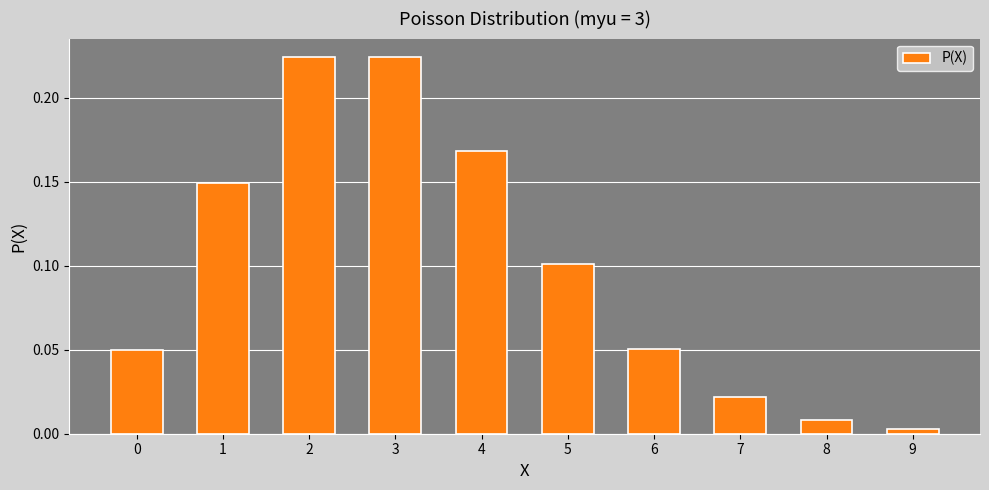

Between 6 and 4, which is larger?

4